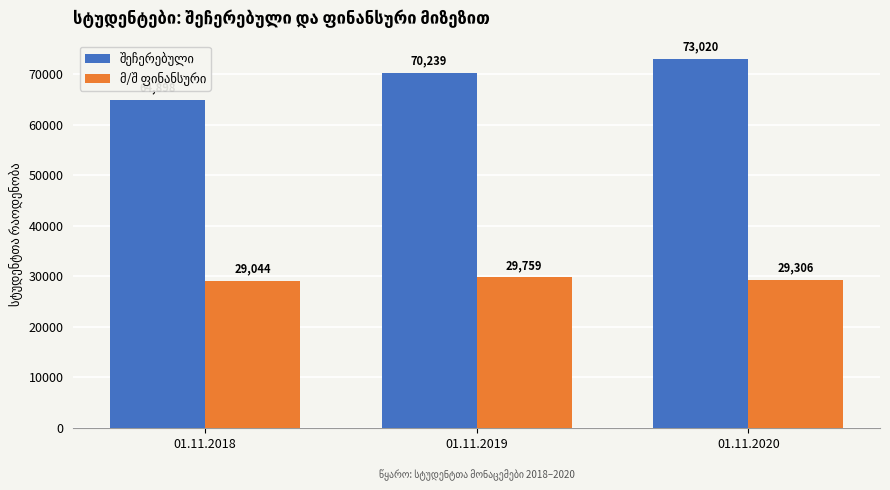

What is the spread (max minus min) of values at 01.11.2020?

43714